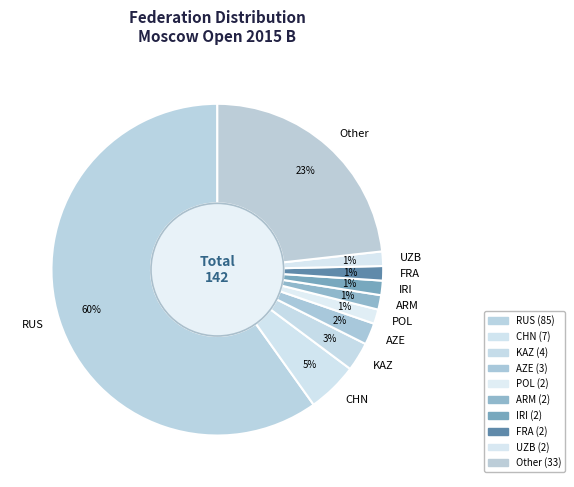

To the nearest percent, what is the combined percentage of KAZ and FRA?

4%